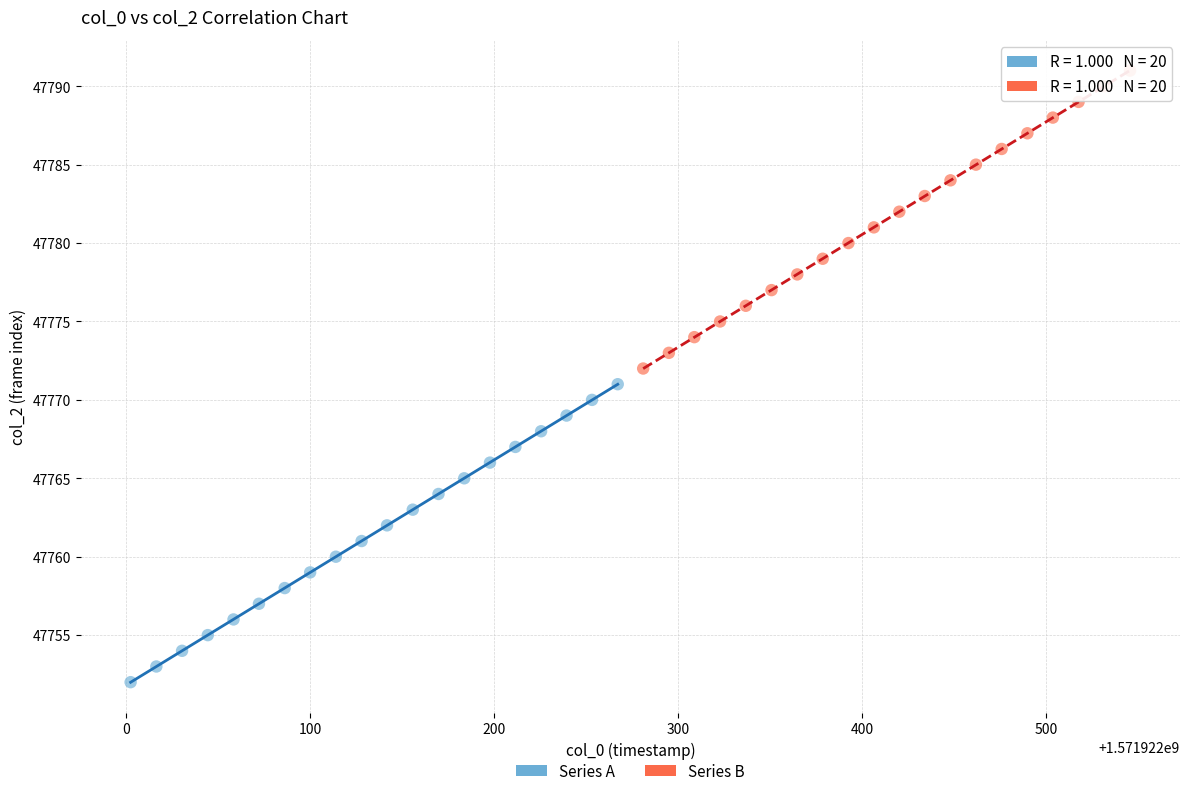

Which series contains the lowest Y value?

Series A